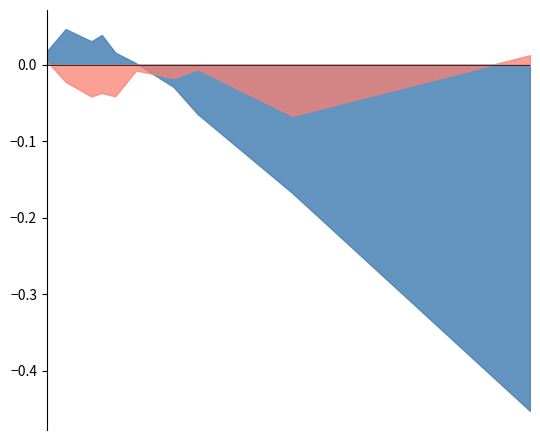

In Apr, how many points are lower than both neighbors (excluding endpoints)?

1